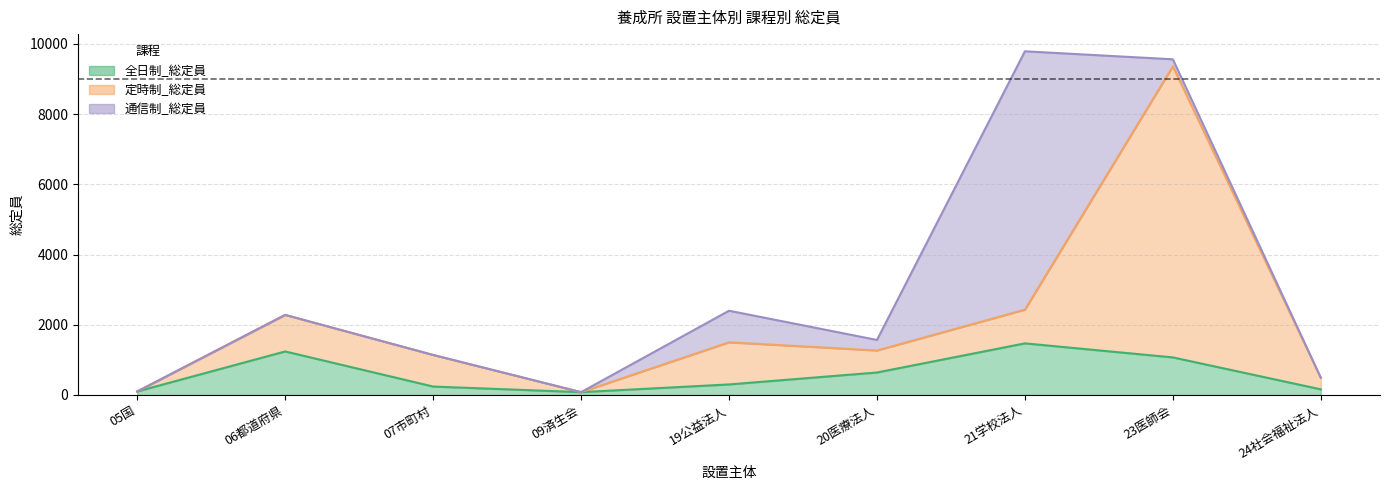

Between 20医療法人 and 23医師会, which series saw the biggest shift?

定時制_総定員